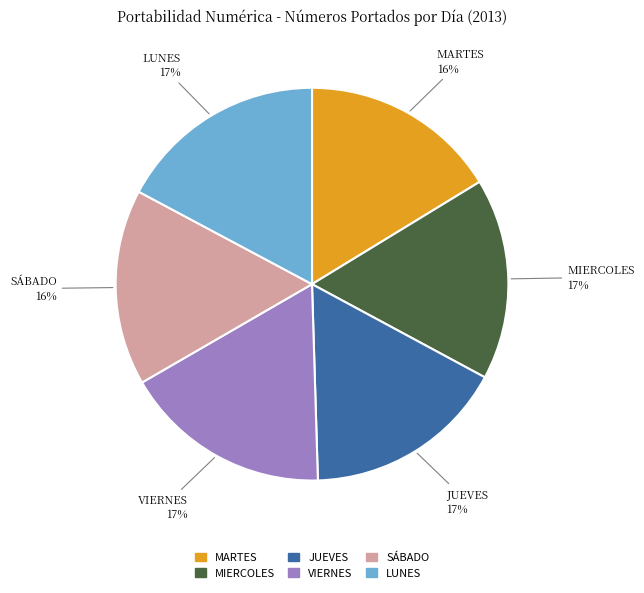

What is the ratio of the value at JUEVES to the value at LUNES?

1.0